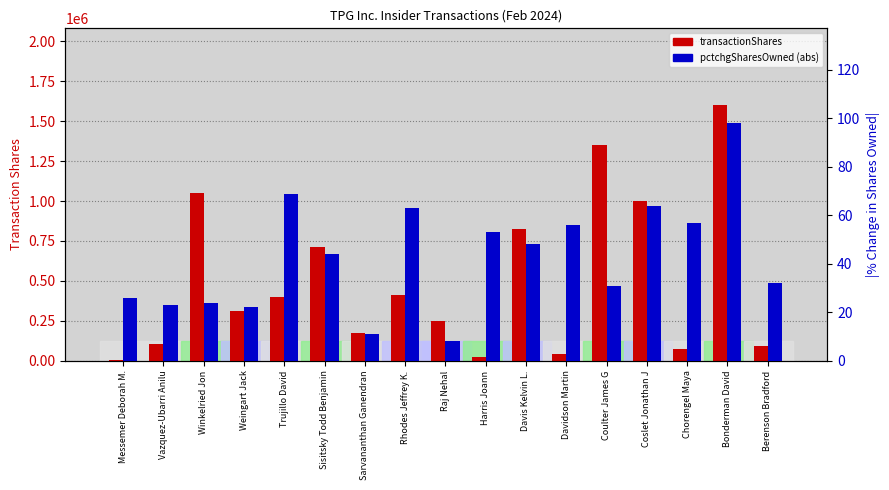

What is the difference between the maximum and minimum values in the transactionShares series?

1595305